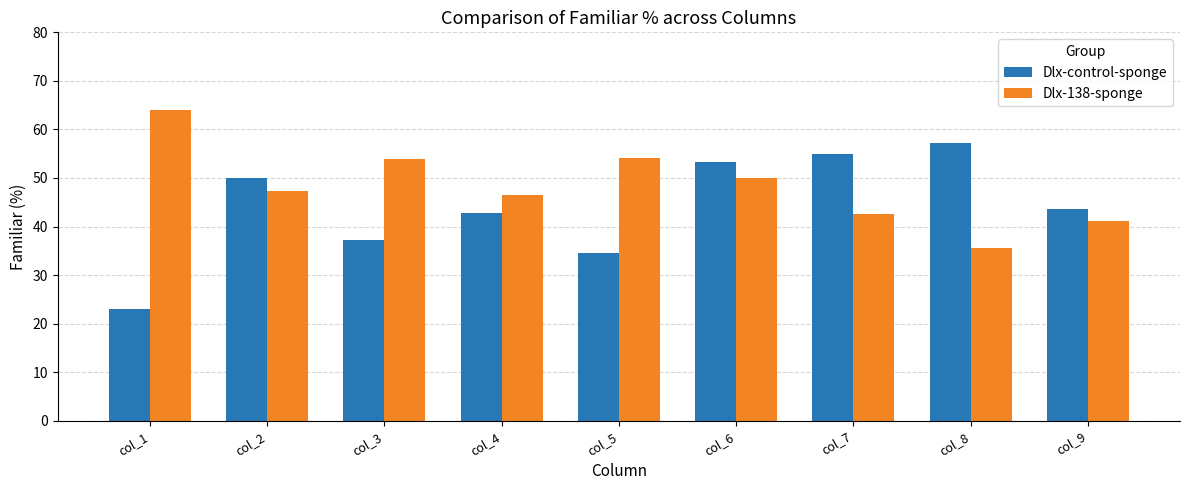

Between col_5 and col_6, which series saw the biggest shift?

Dlx-control-sponge